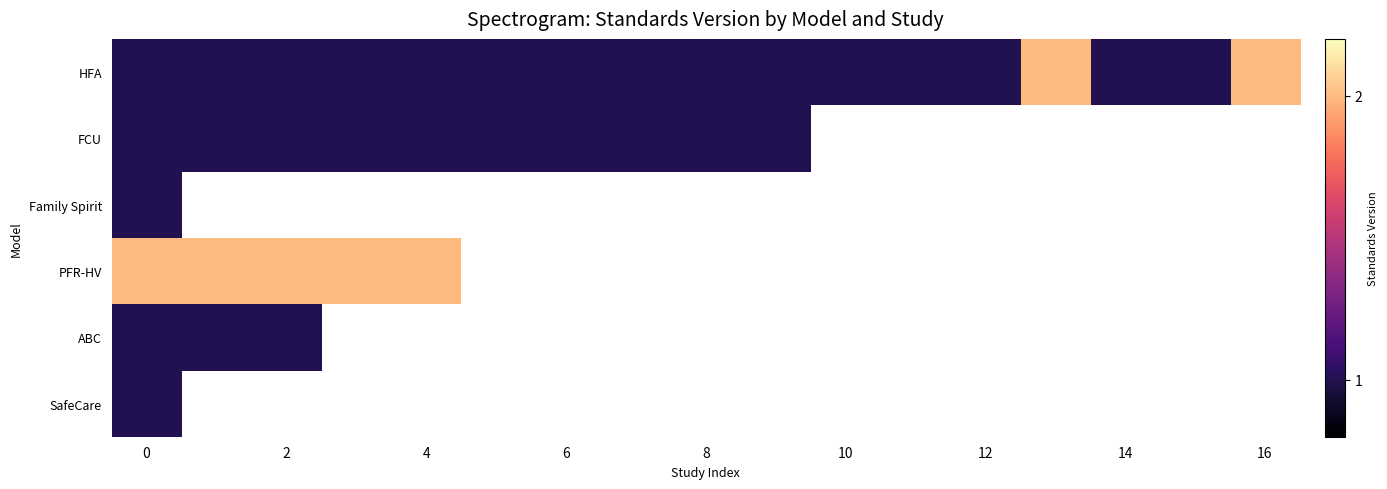

What is the highest value of the FCU series?

1.0